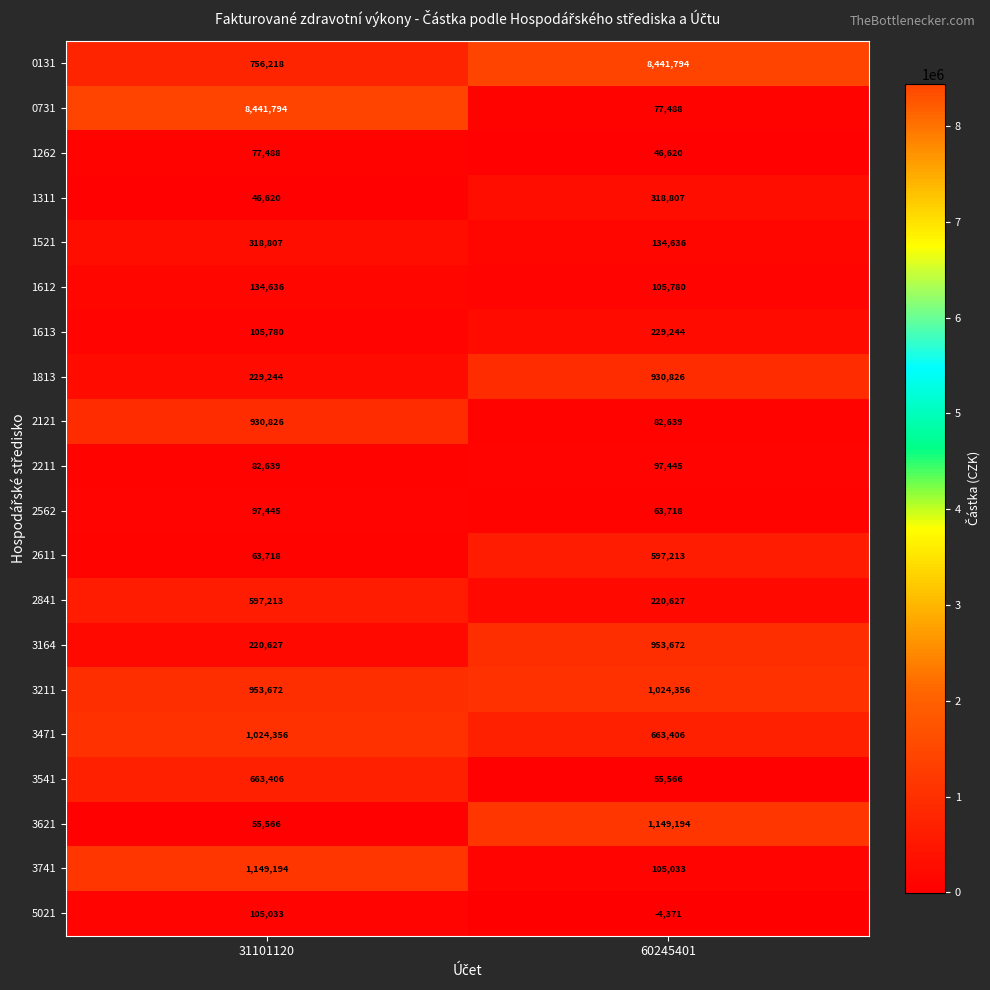

True or false: 2611 has a value of 63718 at 31101120.

True